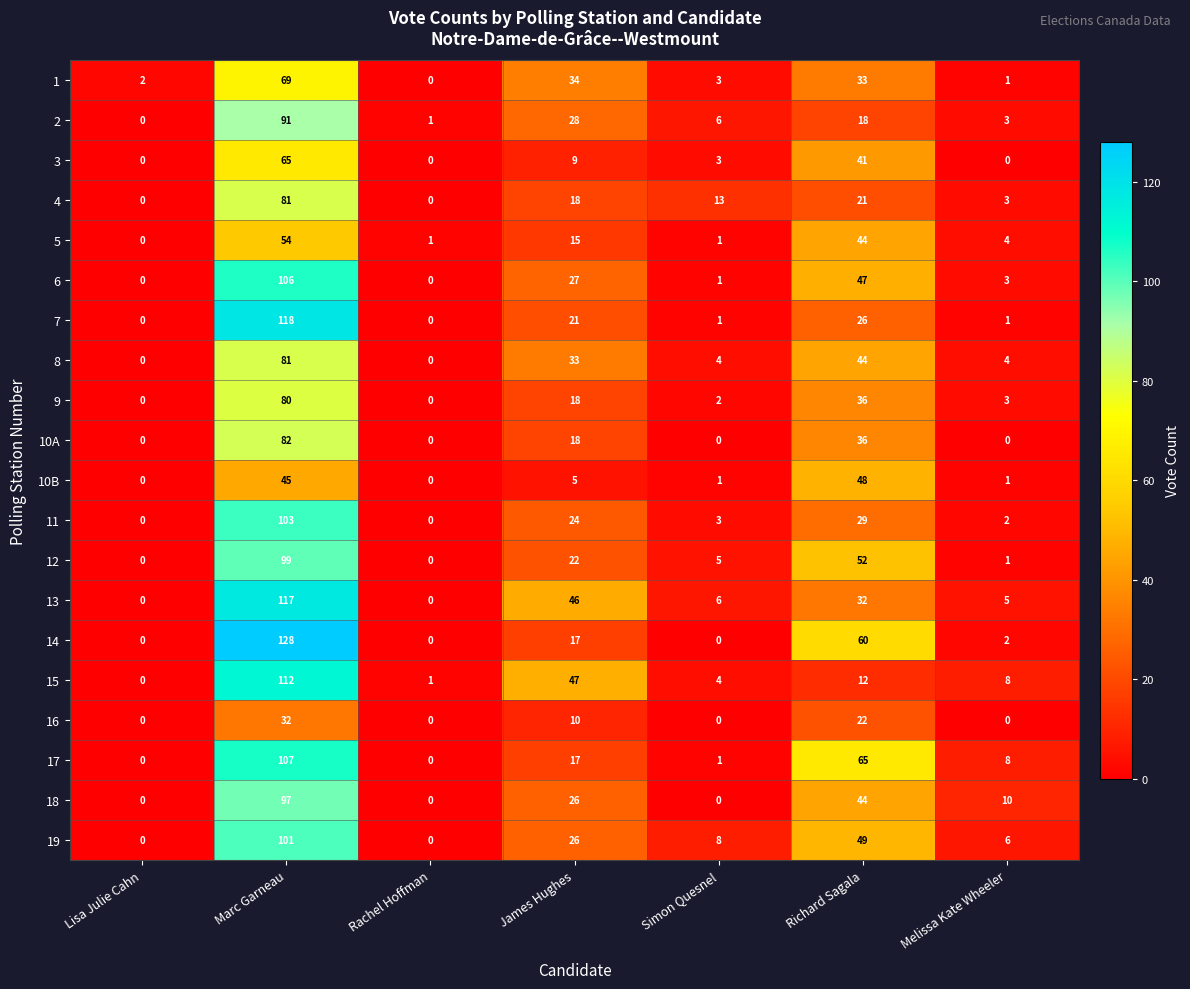

True or false: 5 has a value of 26 at Marc Garneau.

False